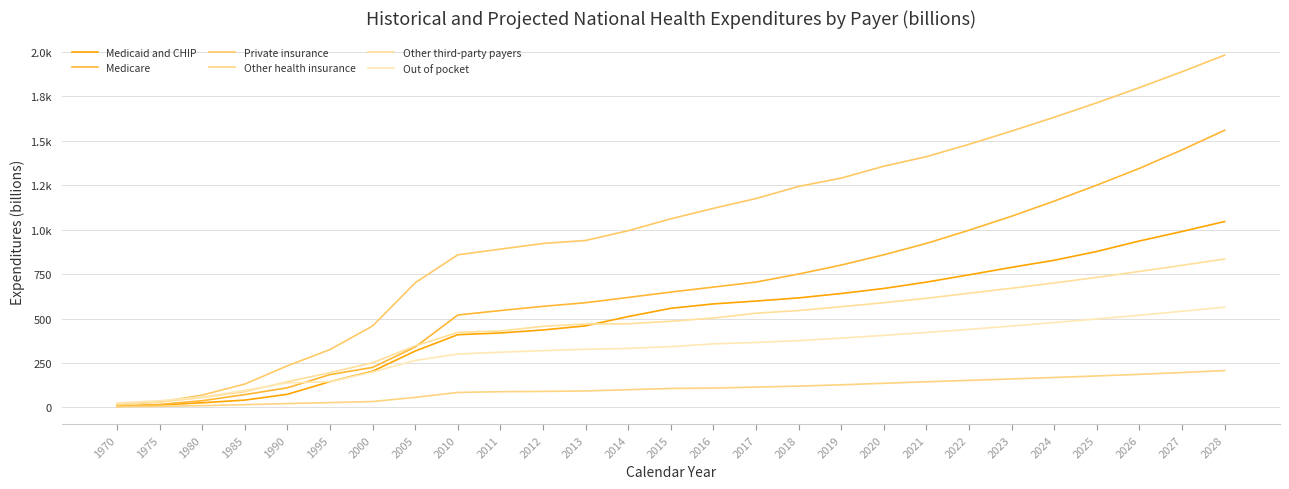

What is the minimum value shown in the chart?

3.3